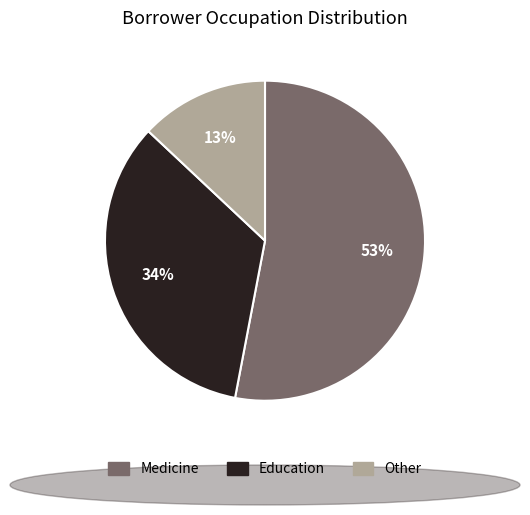

Is the sum of Medicine and Education greater than half?

Yes